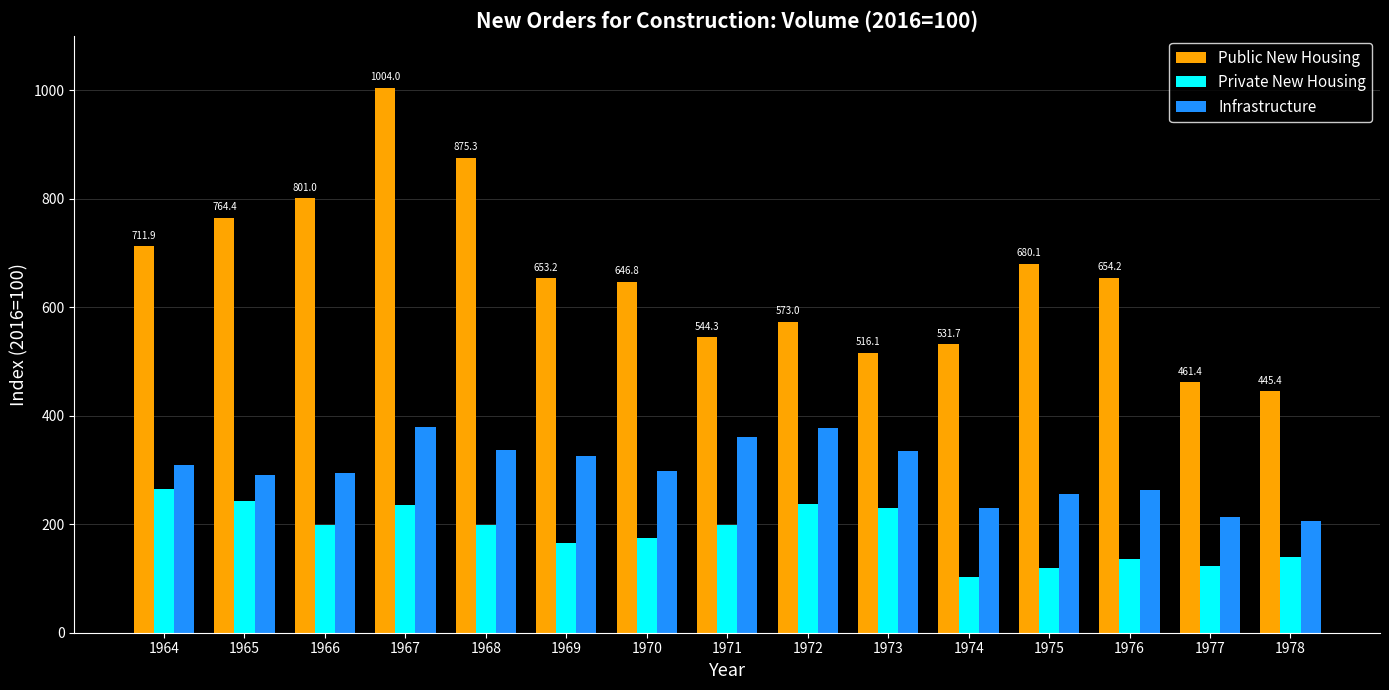

What value does the Public New Housing series have at 1973?

516.1